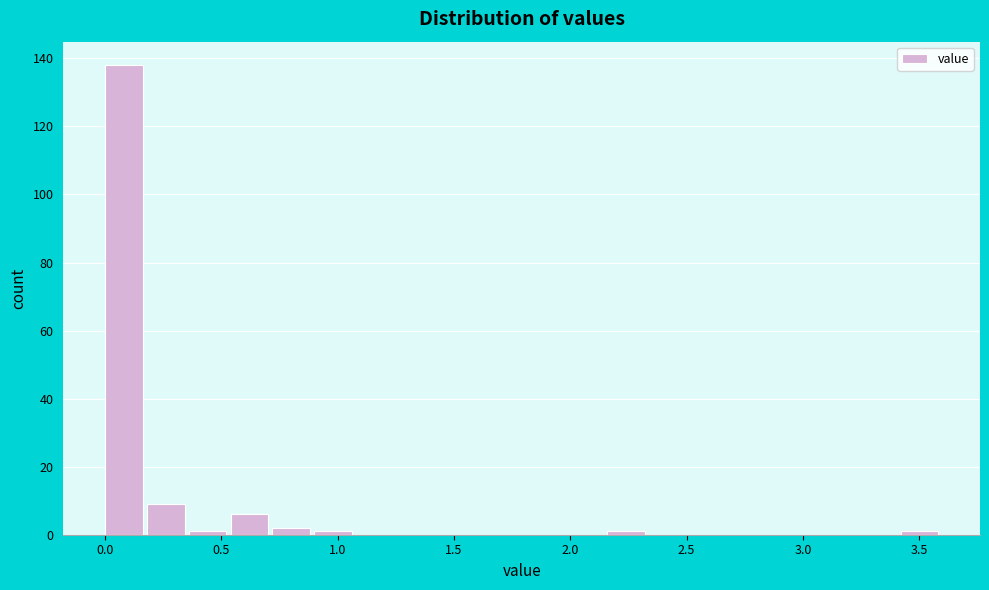

Around what value on the x-axis is the tallest bar? Give the approximate position of its centre, as read against the axis.

0.10